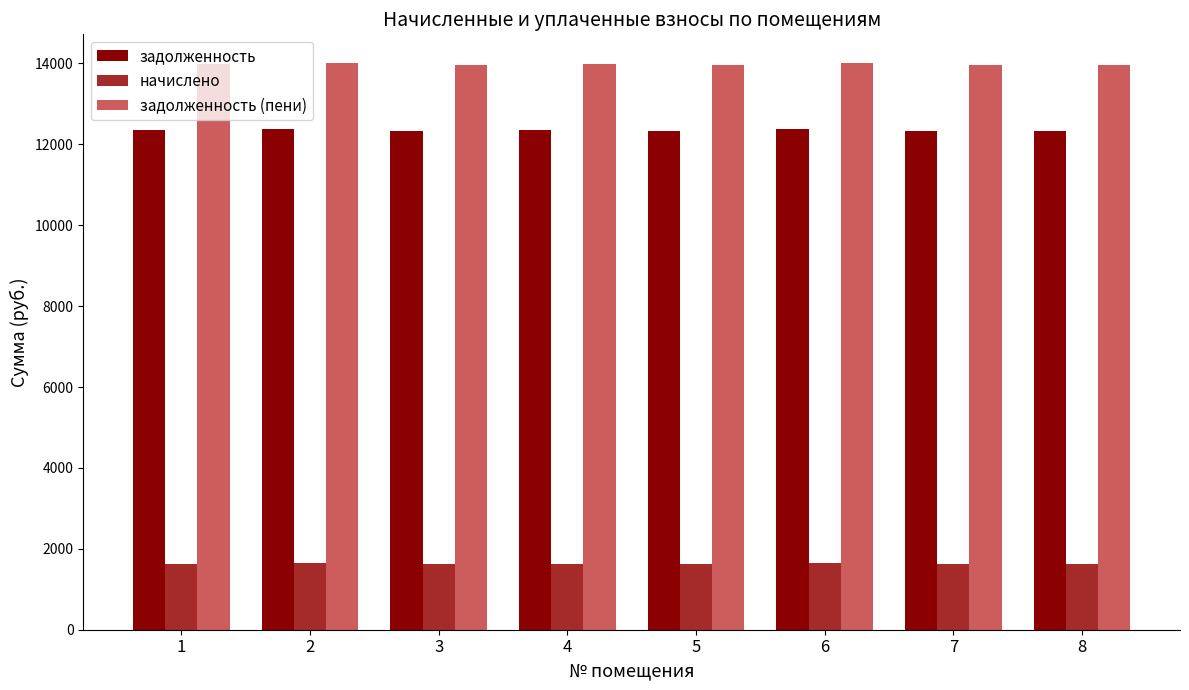

What is the maximum value for задолженность?

12377.8